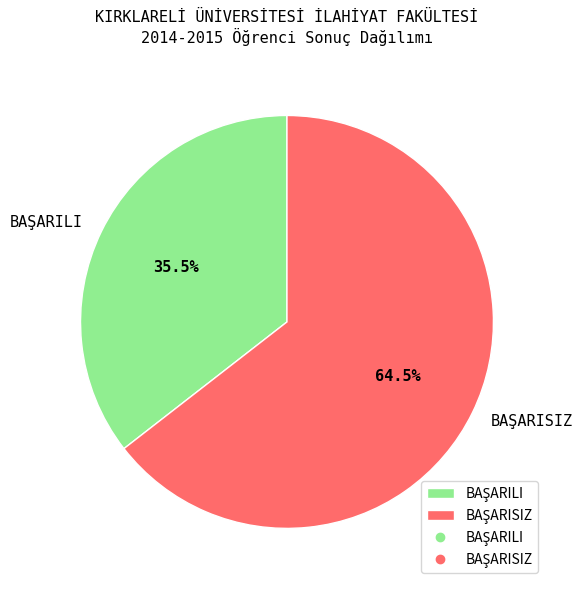

Is there any slice that represents more than half of the pie?

Yes